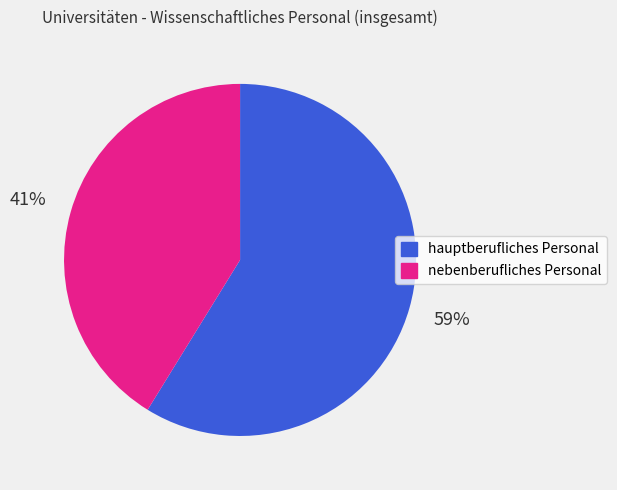

Do hauptberufliches Personal and nebenberufliches Personal together represent more than half of the pie?

Yes